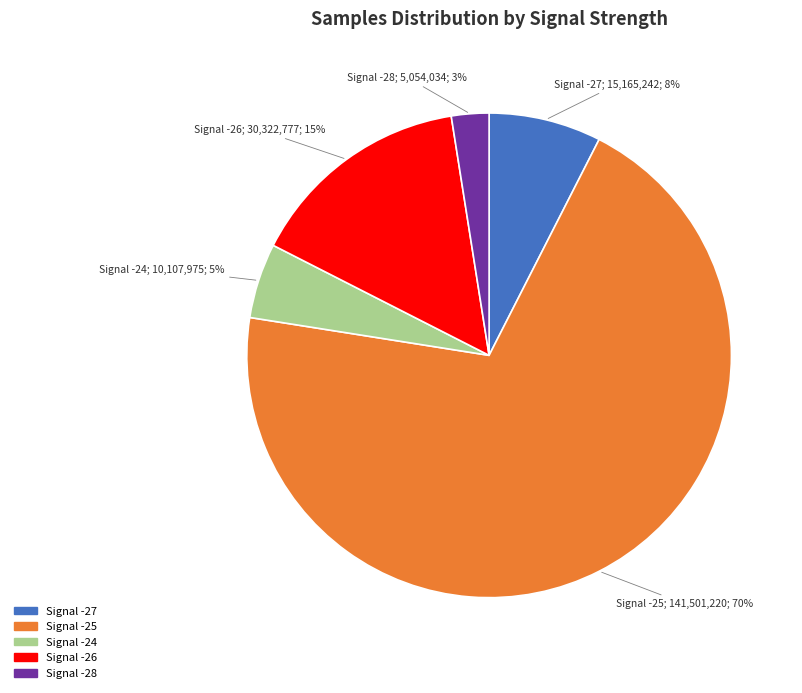

Combined, do Signal -28 and Signal -24 account for over 50%?

No